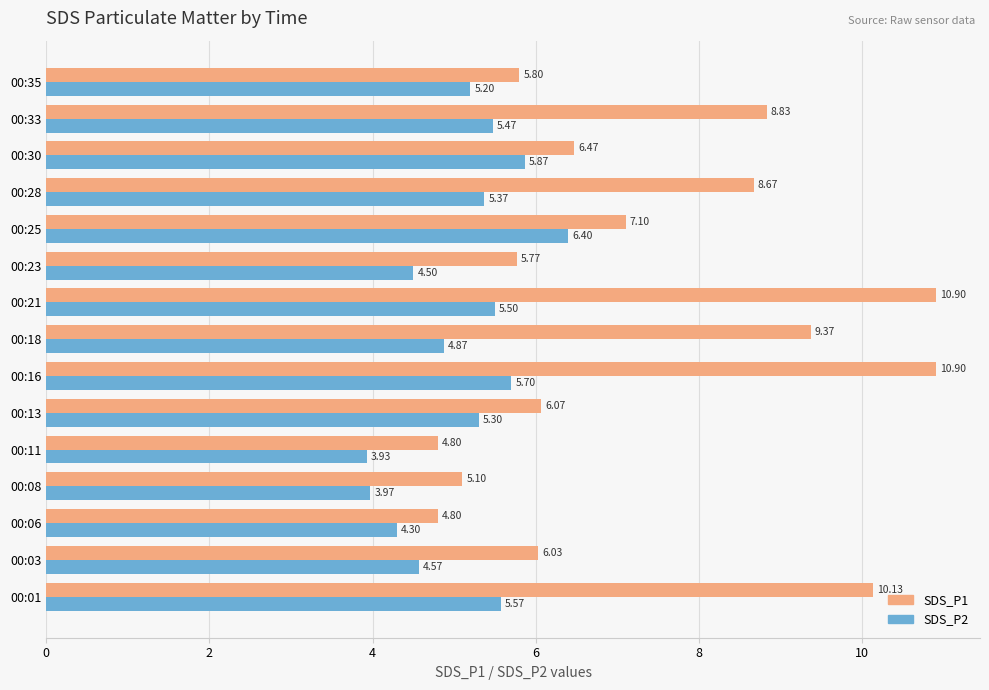

At which label is SDS_P1 closest to 7?

00:25